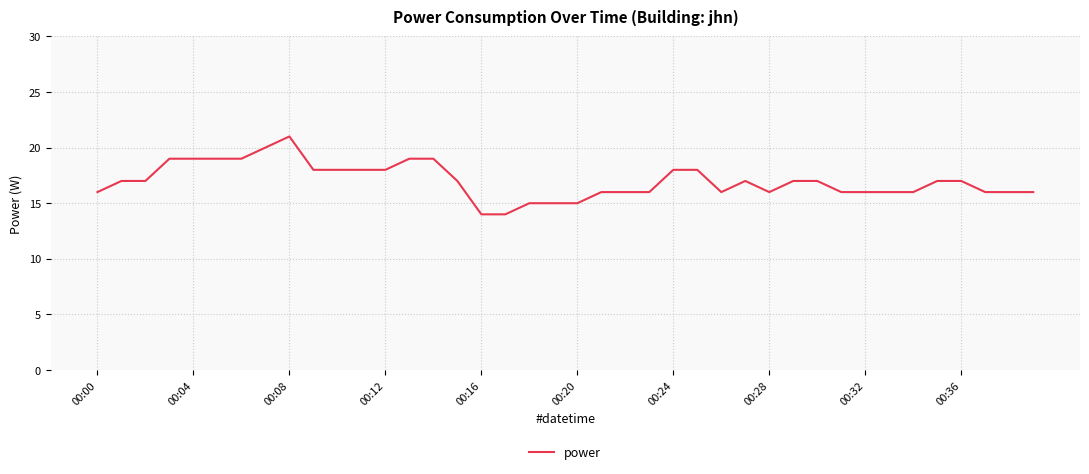

What is the greatest value displayed?

21